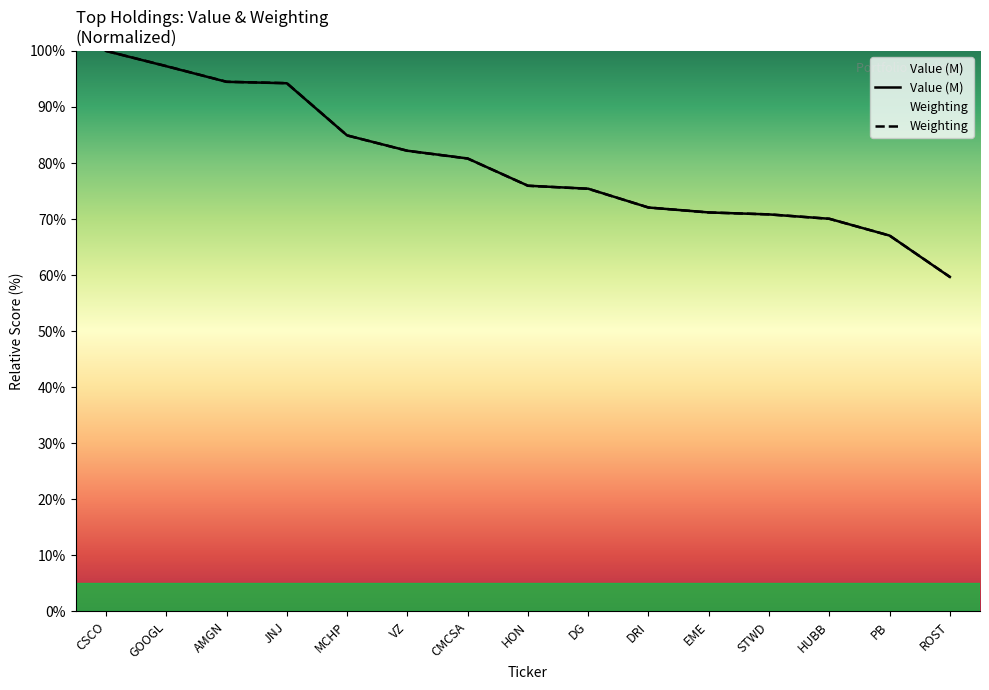

What is the smallest value displayed?

59.7